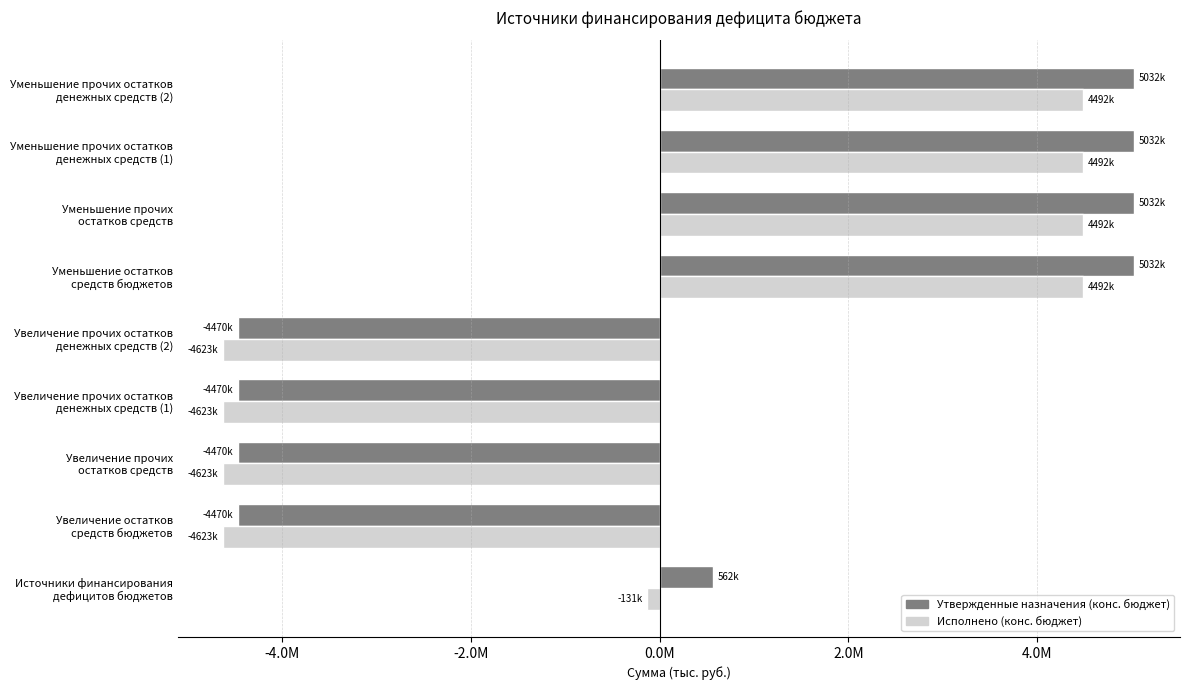

What are all the series names shown in the legend?

Утвержденные назначения (конс. бюджет), Исполнено (конс. бюджет)